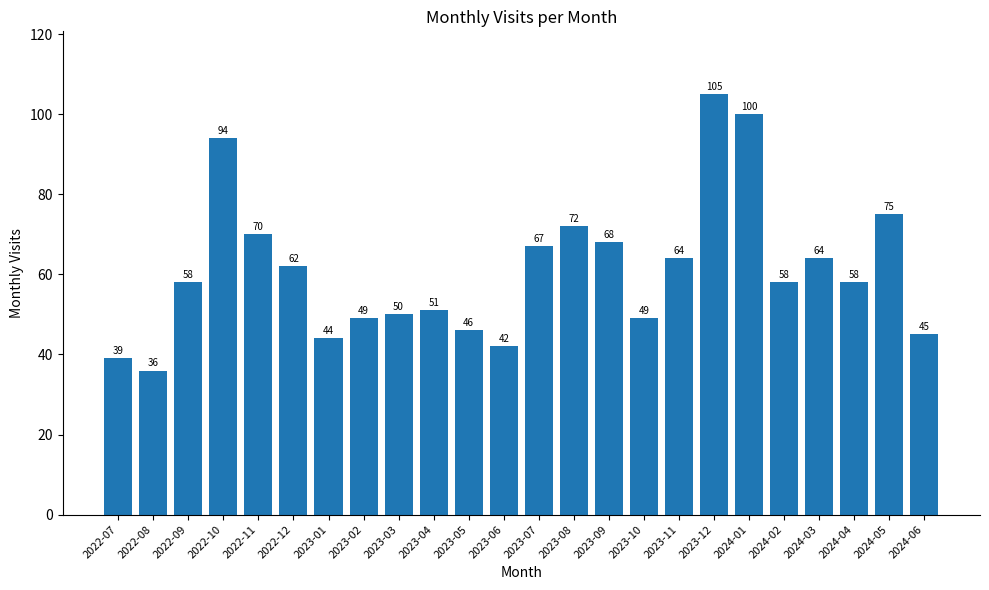

The value at 2024-03 is 64. True or false?

True